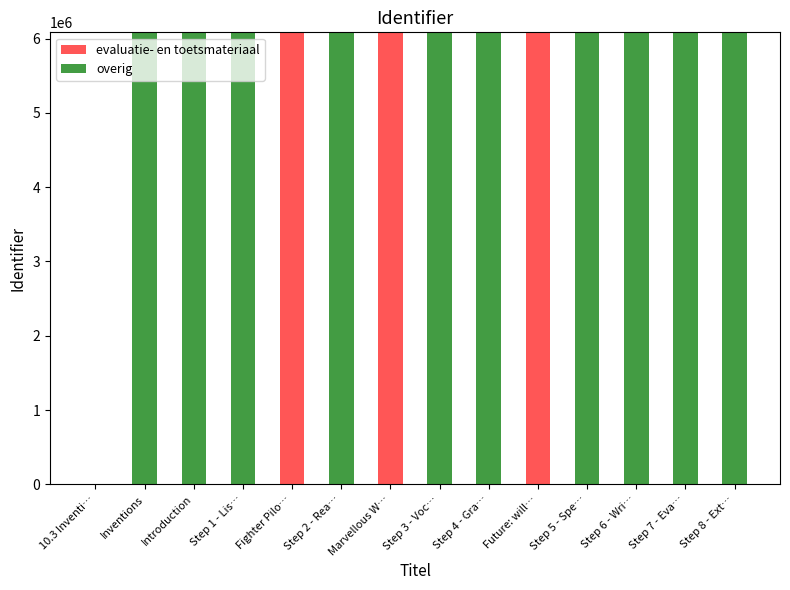

What is the maximum value for evaluatie- en toetsmateriaal?

6084977